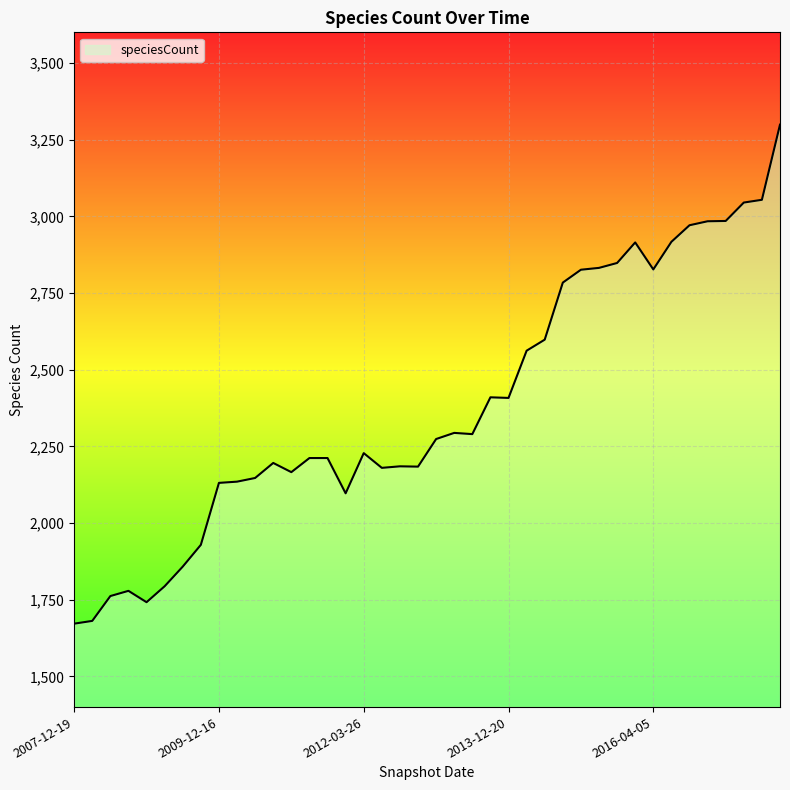

What is the smallest value displayed?

1672